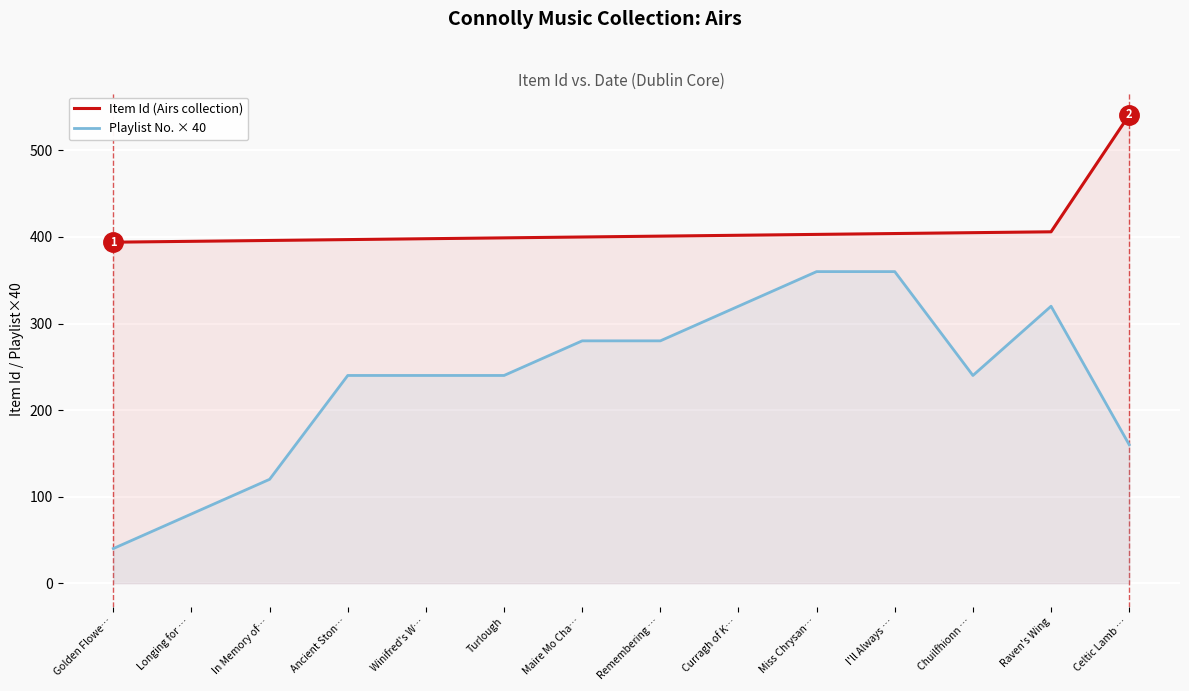

True or false: Item Id (Airs collection) and Playlist No. × 40 intersect in this chart.

False